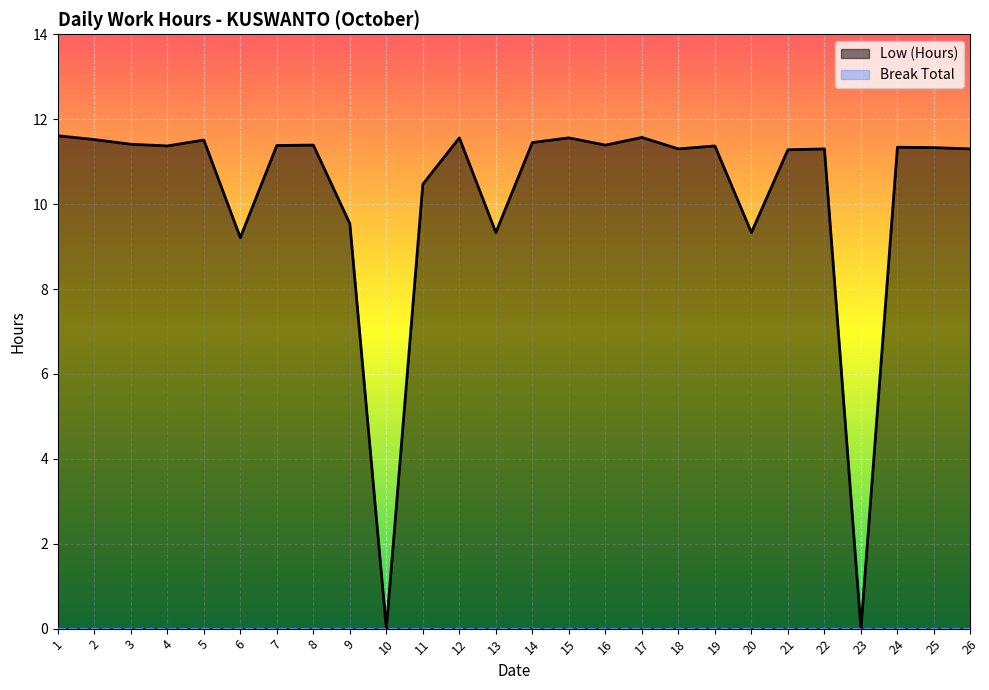

How many points are lower than both their immediate neighbors (excluding endpoints)?

8